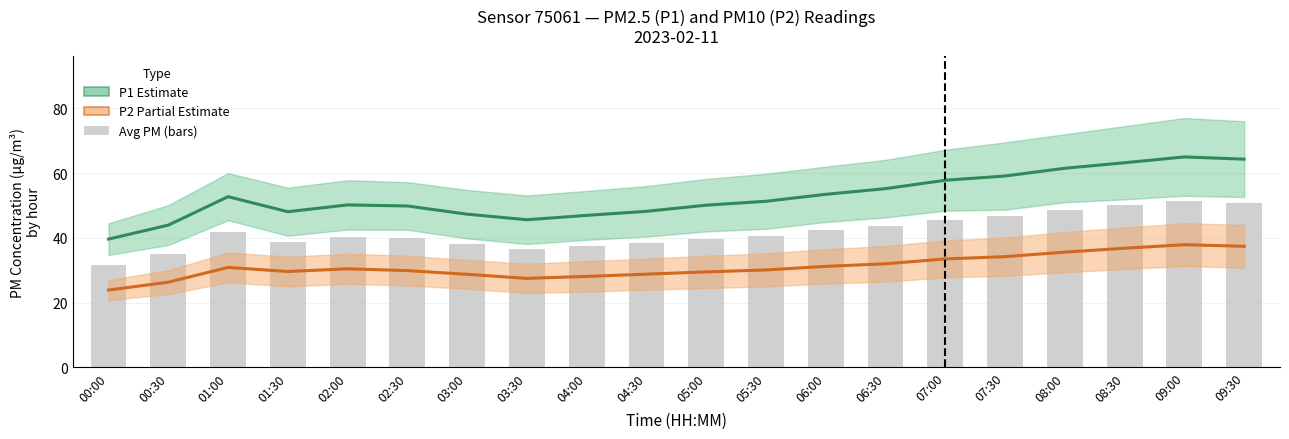

What is the difference between the second highest and minimum values in the P2 series?

13.5